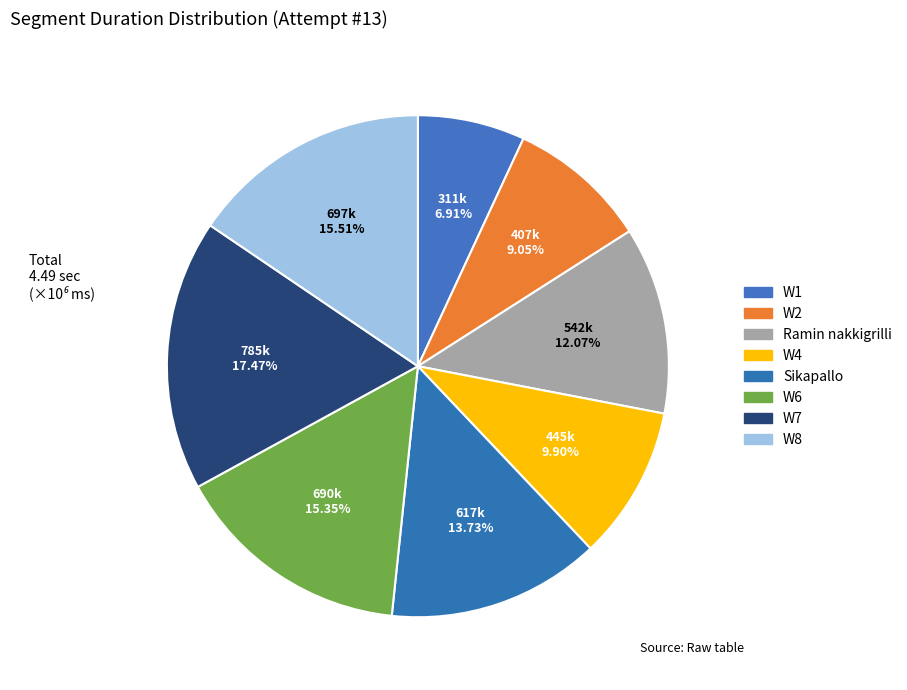

Is the sum of W8 and W4 greater than half?

No